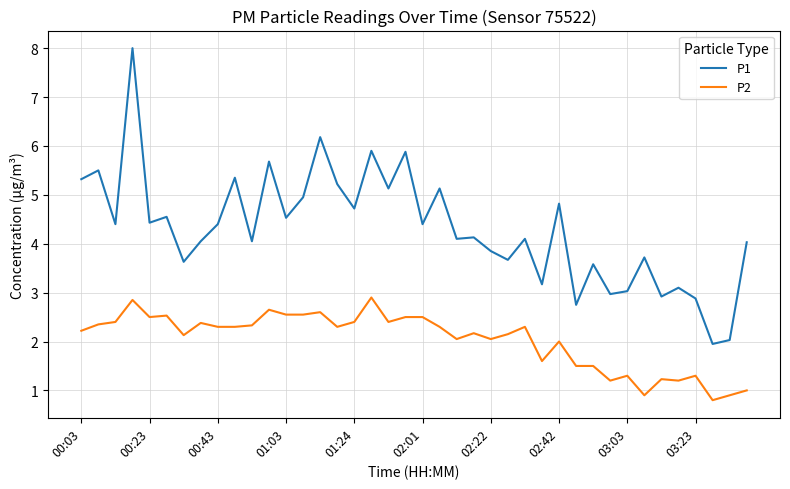

What are all the series names shown in the legend?

P1, P2